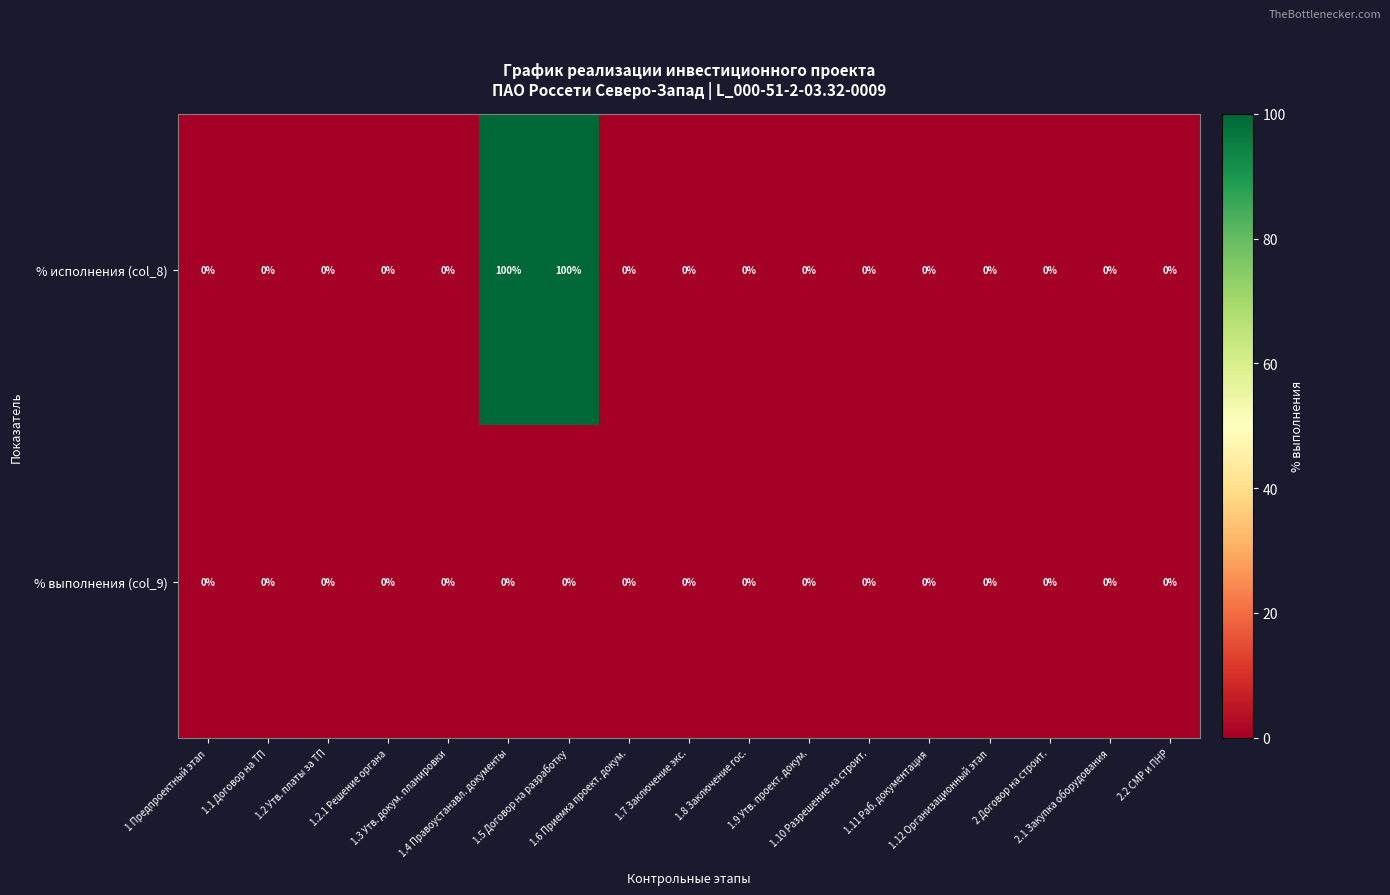

List the series in order of their peak value, highest first.

% исполнения (col_8), % выполнения (col_9)